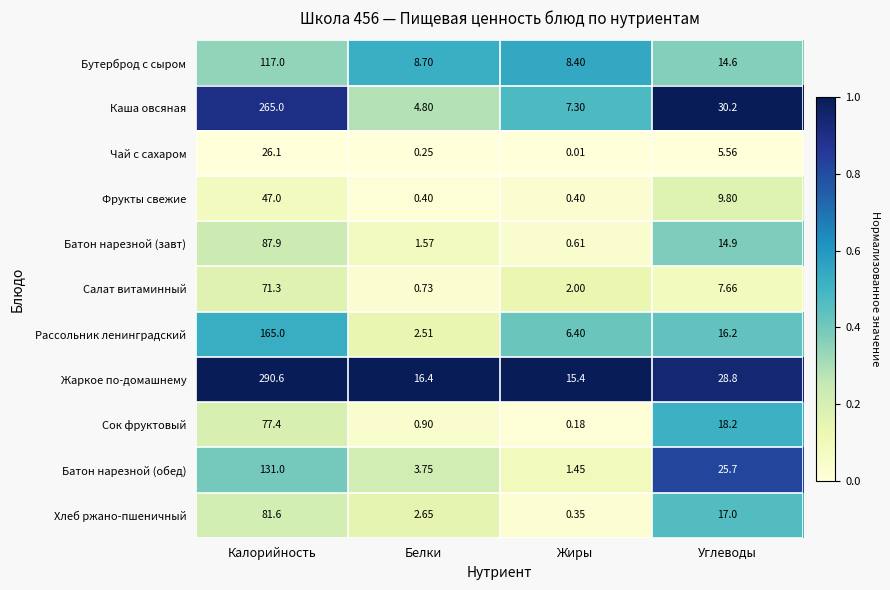

At which category does the chart reach its peak across all series?

Калорийность